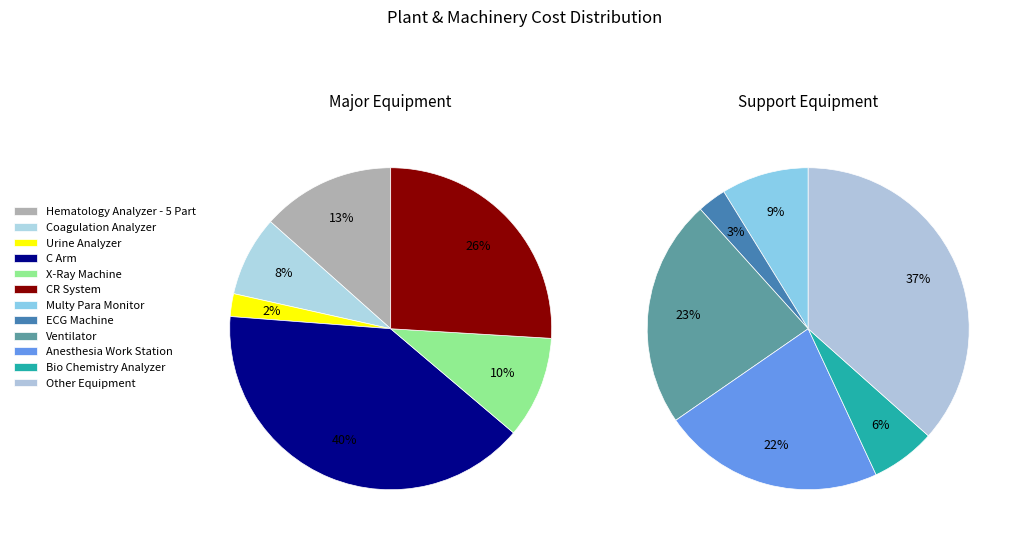

How many slices are in this pie chart?

12